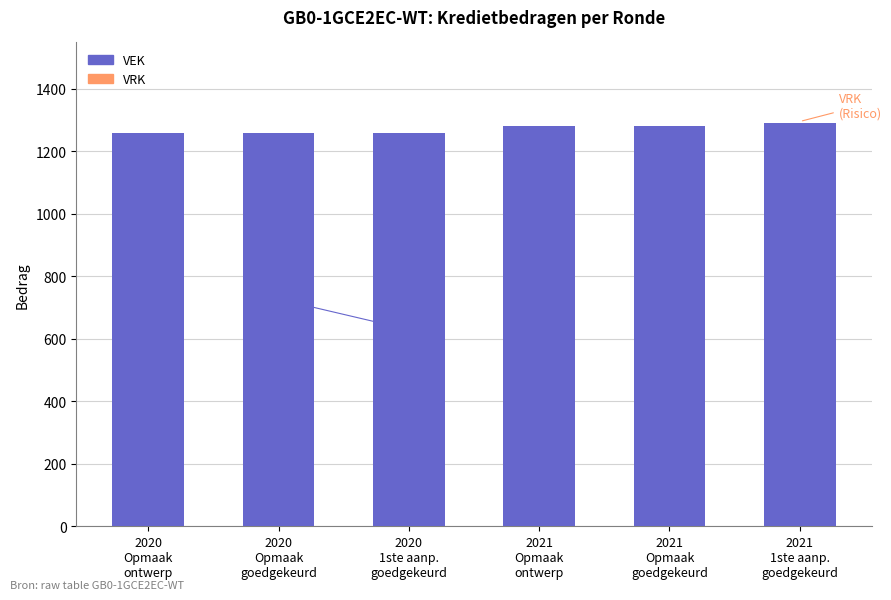

What is the sum of all values?

7628